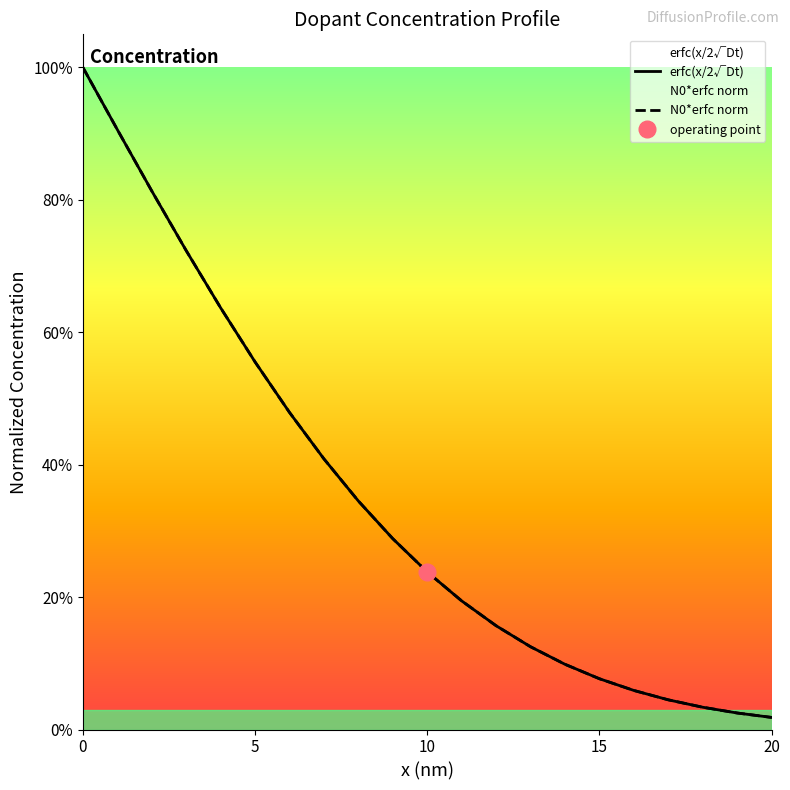

True or false: N0*erfc norm and erfc(x/2√Dt) cross at least once.

False